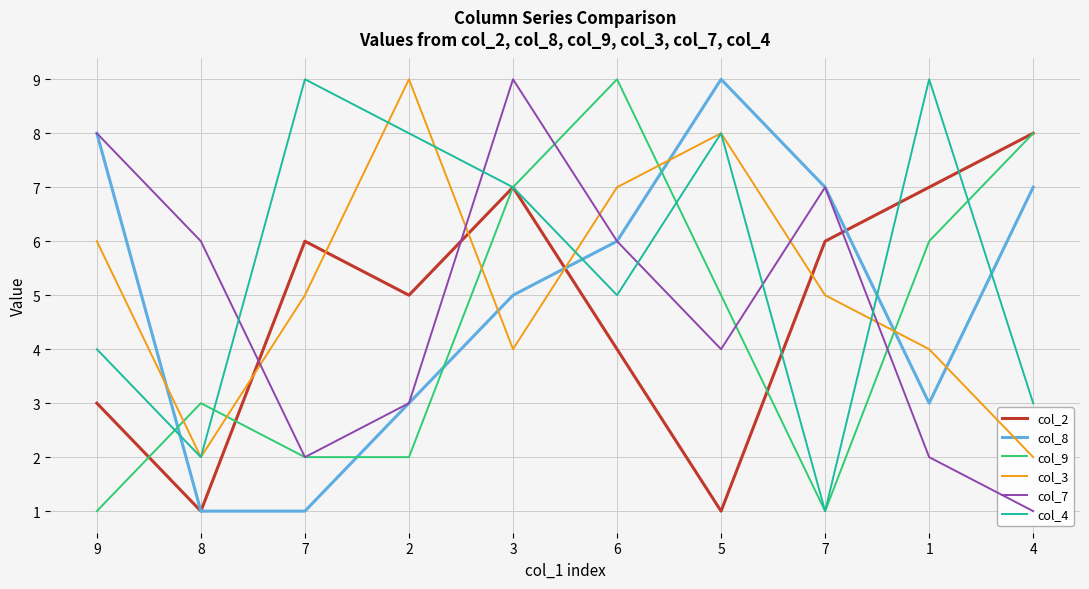

The value of col_8 at 4 is 7. True or false?

True